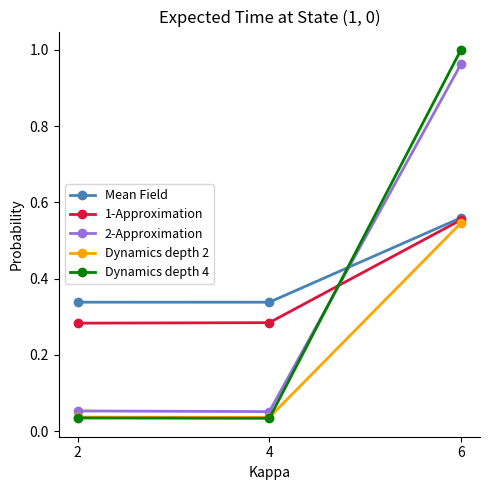

Is it true that 1-Approximation equals 0.4 at 2?

False